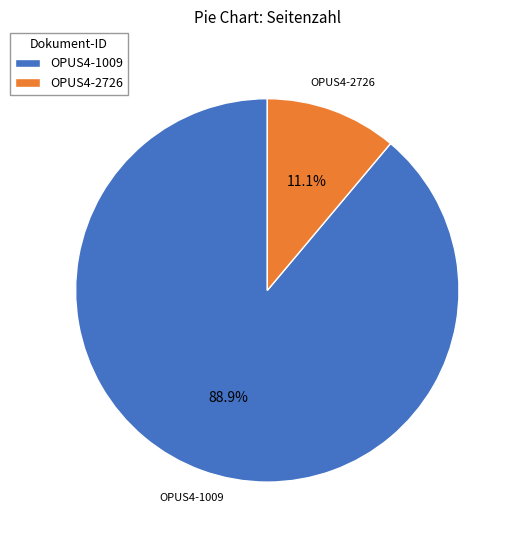

Rank the categories by value from lowest to highest.

OPUS4-2726, OPUS4-1009